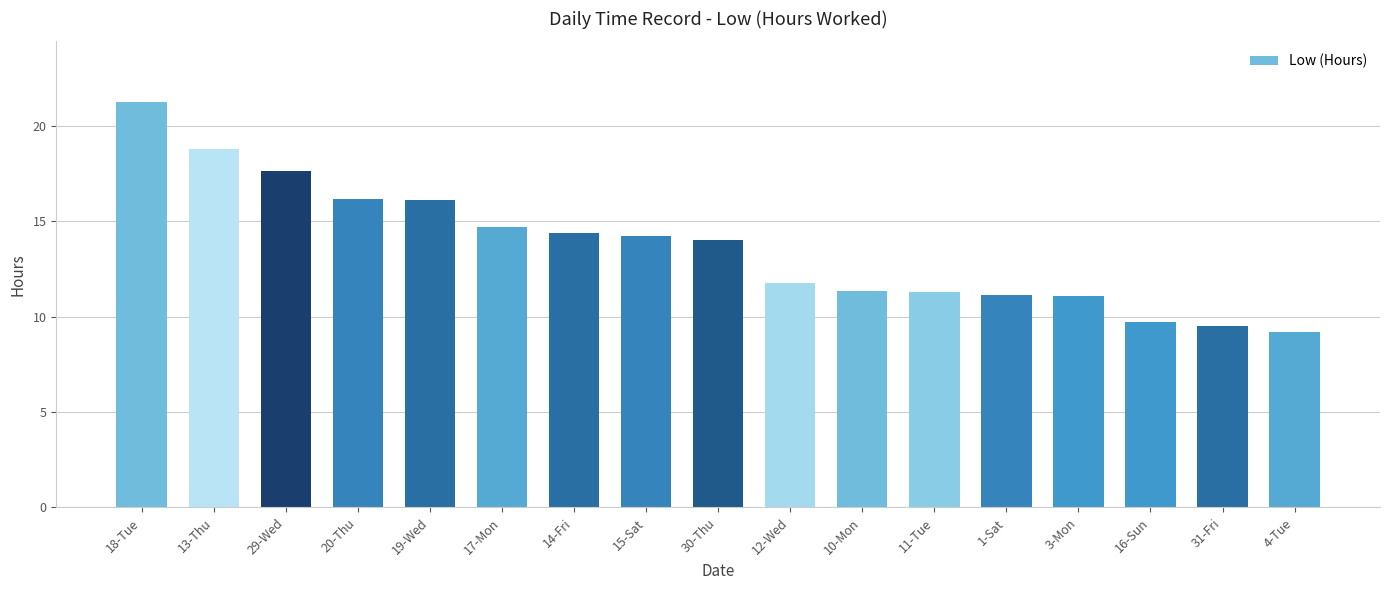

What is the greatest value displayed?

21.2